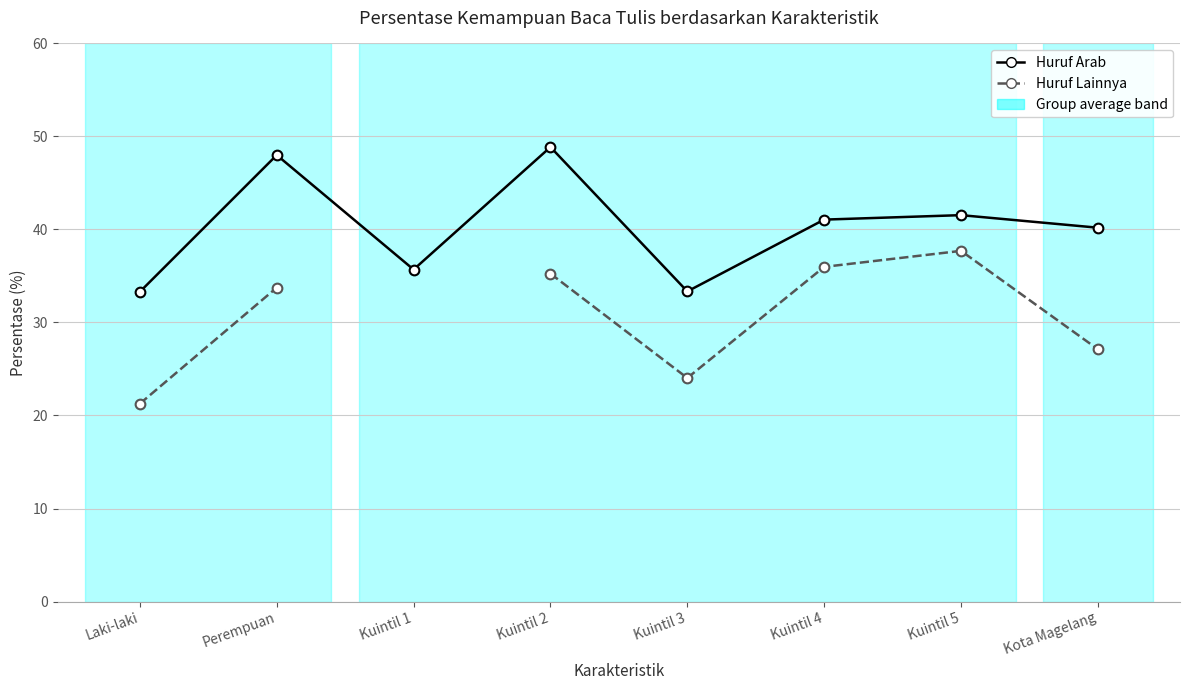

What is the sum of all Huruf Arab values?

322.0